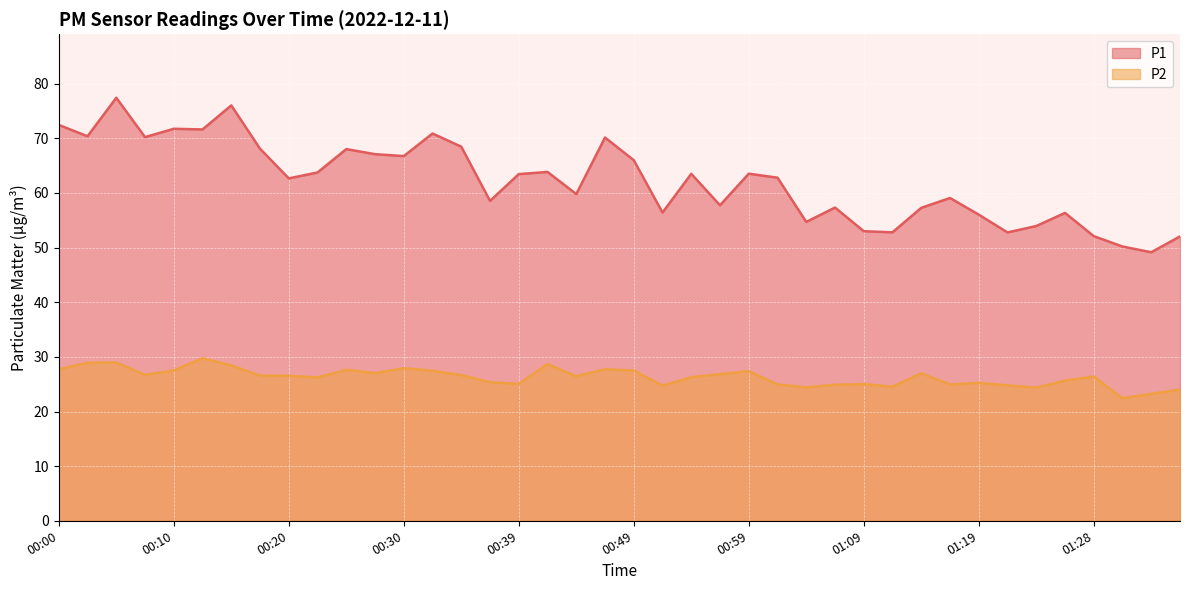

The P2 series shows 28.9 at 00:03. True or false?

True